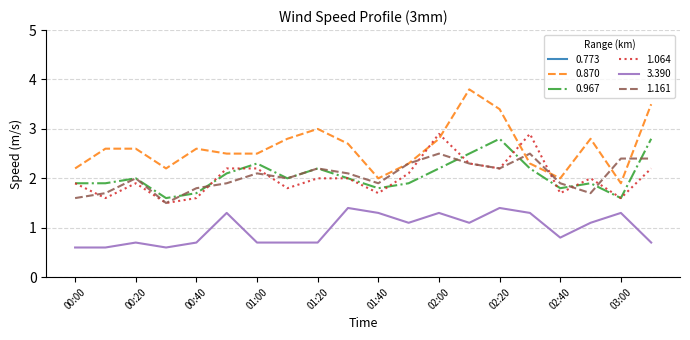

What is the smallest value displayed?

0.6